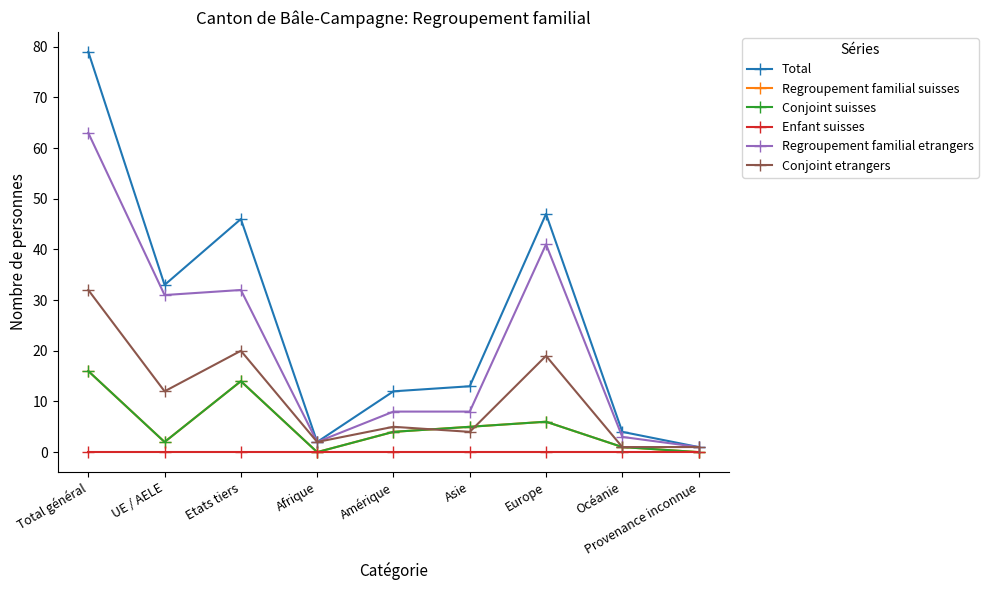

True or false: Conjoint etrangers and Enfant suisses cross at least once.

False